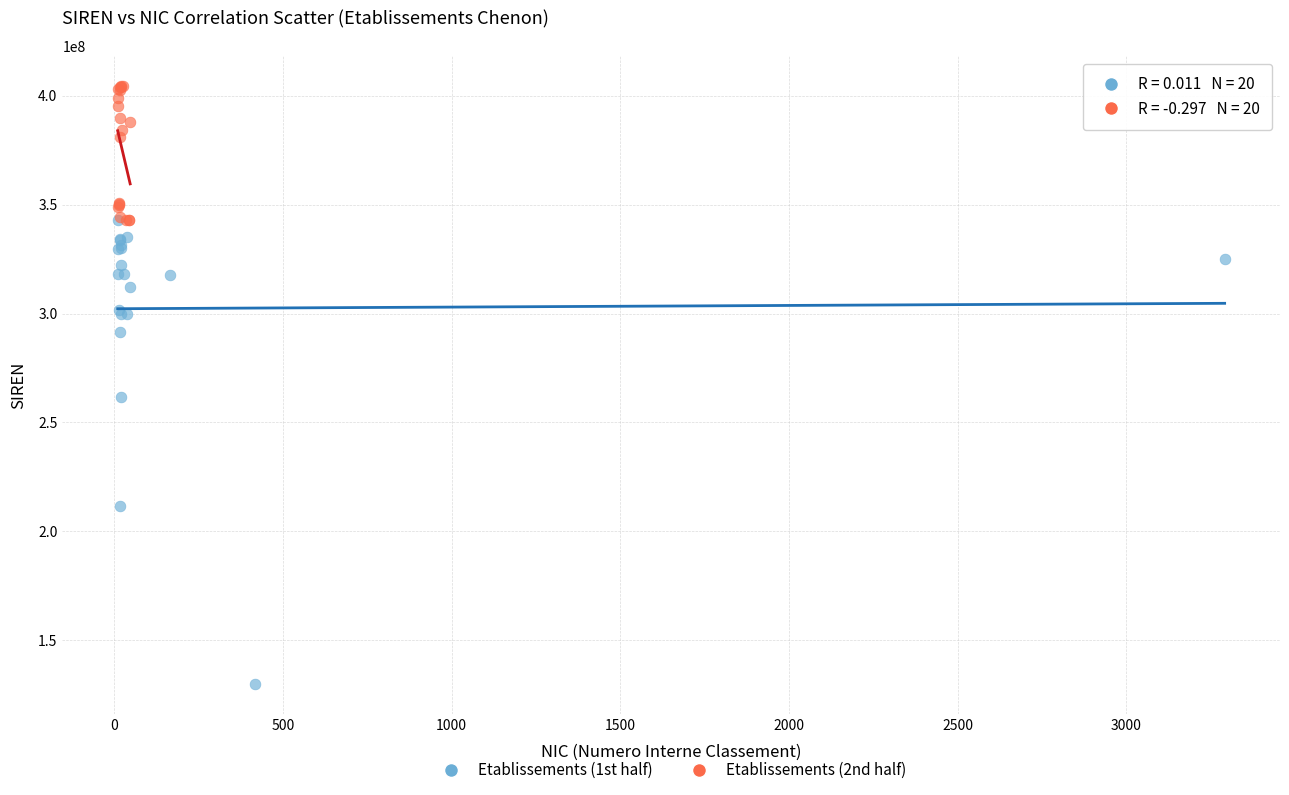

Which series reaches the maximum Y coordinate?

Etablissements (2nd half)